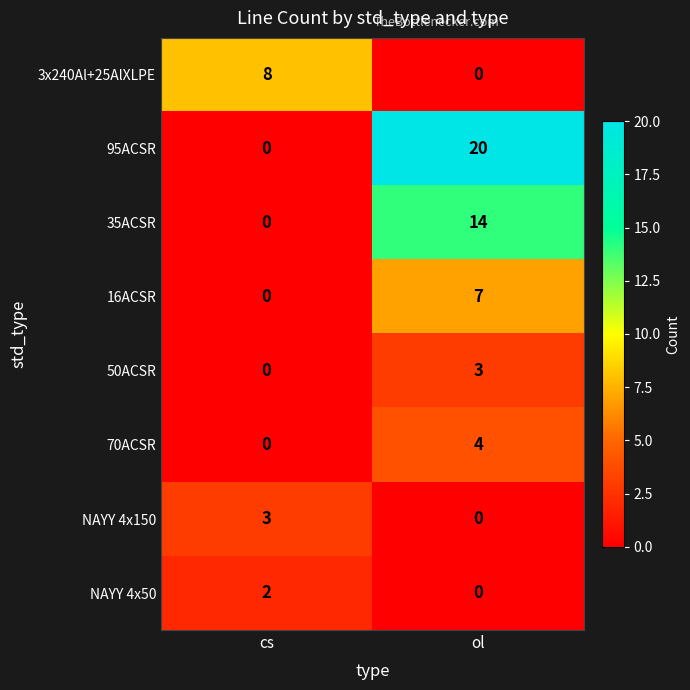

At how many categories does at least one series exceed 10?

1